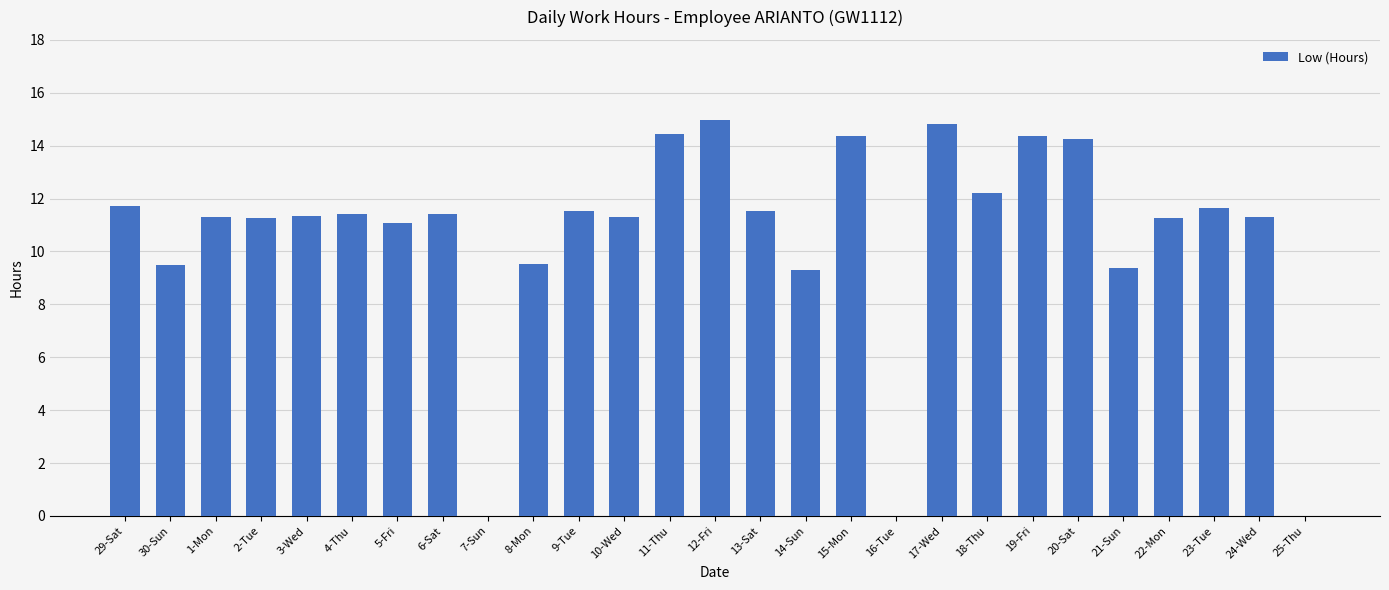

Is it true that the value at 7-Sun is 8.6?

False